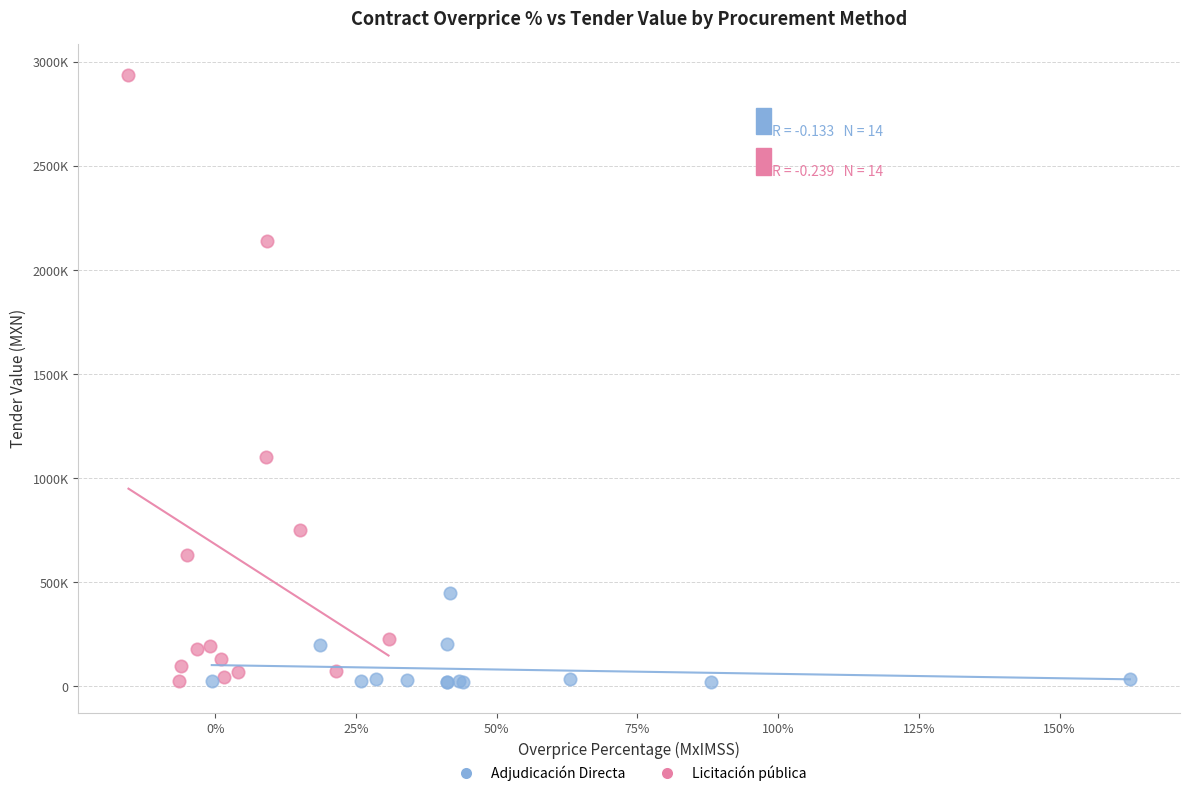

Which series reaches the maximum Y coordinate?

Licitación pública